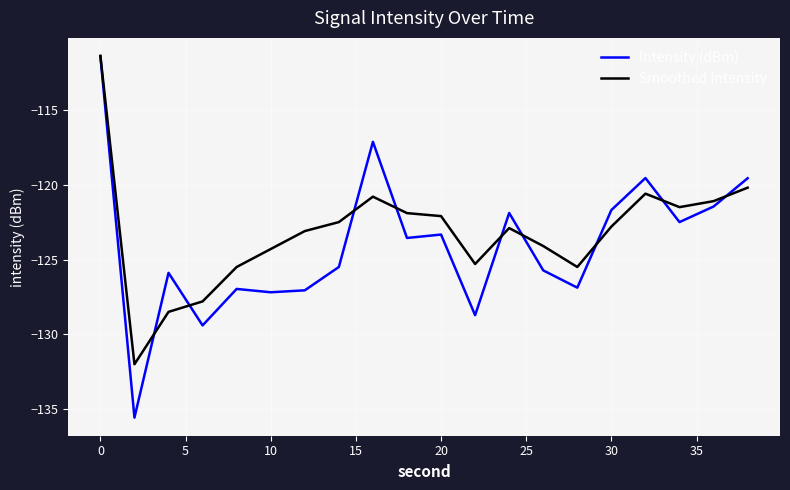

How many categories are shown in the chart?

20